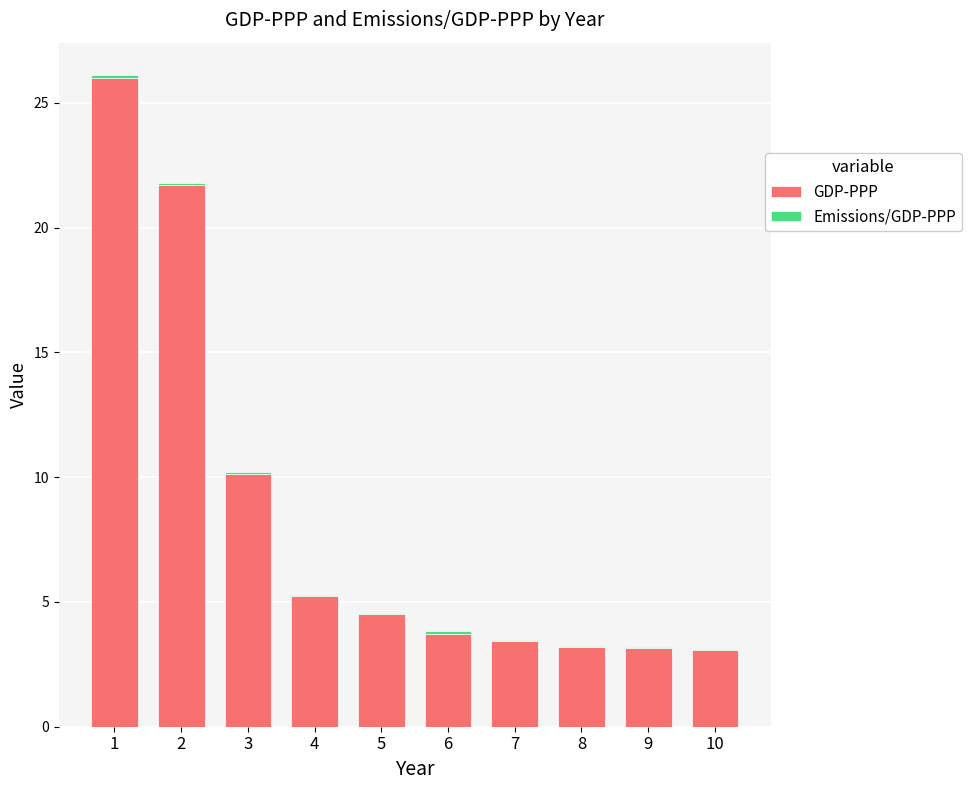

At which label is GDP-PPP closest to 14?

3